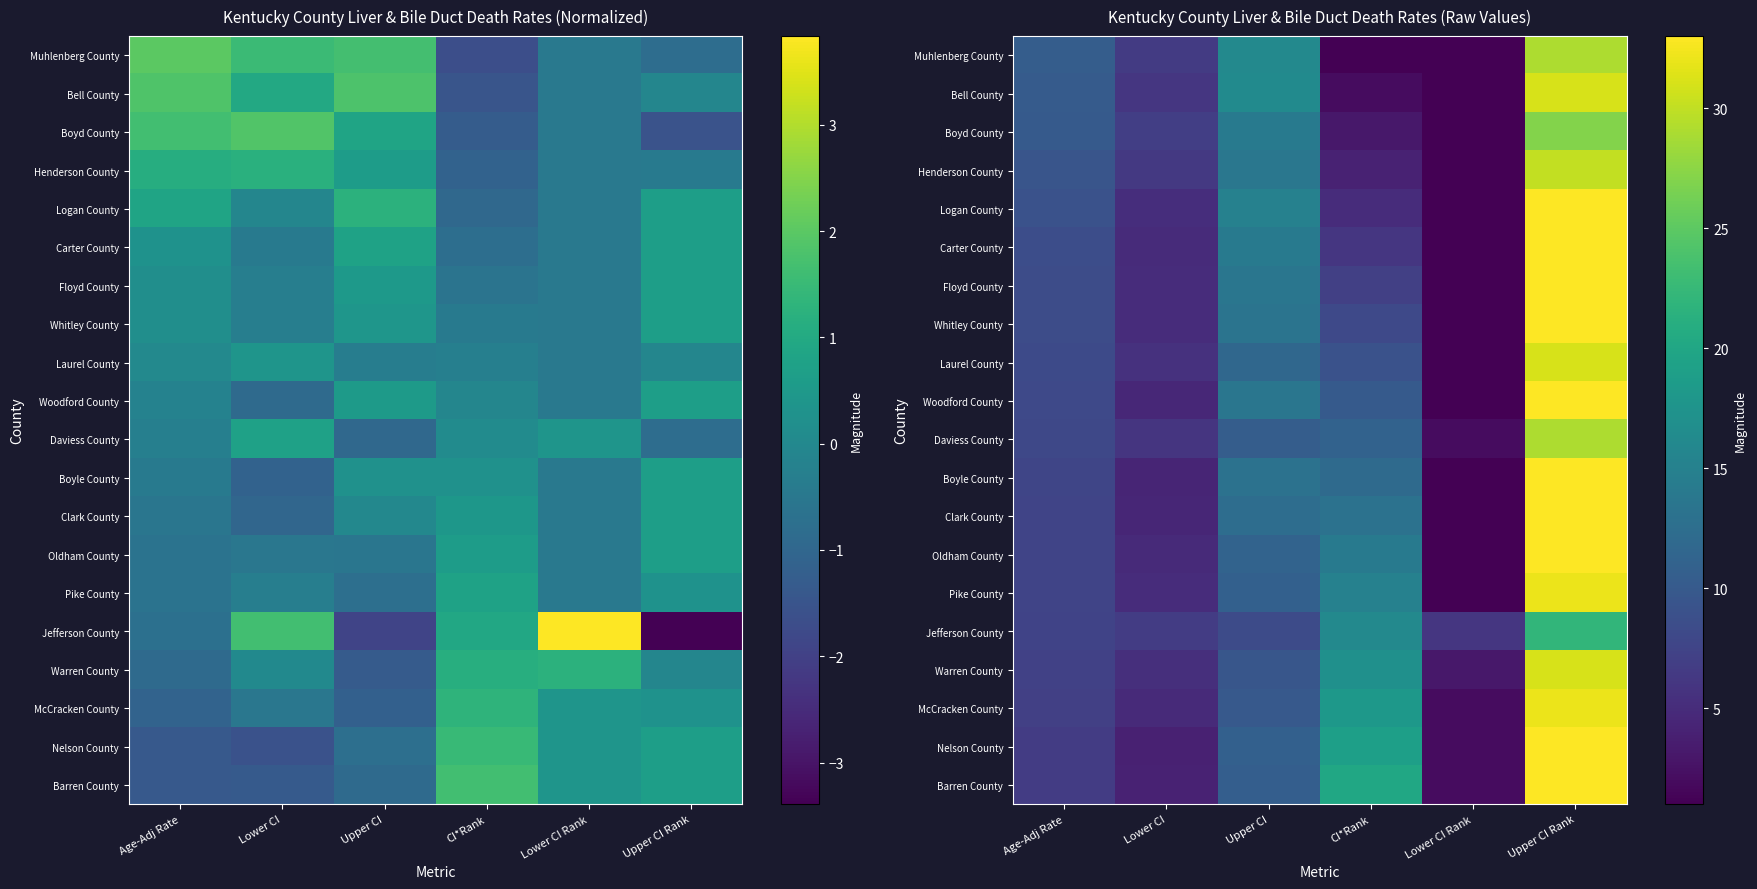

Count the number of data series in this chart.

20